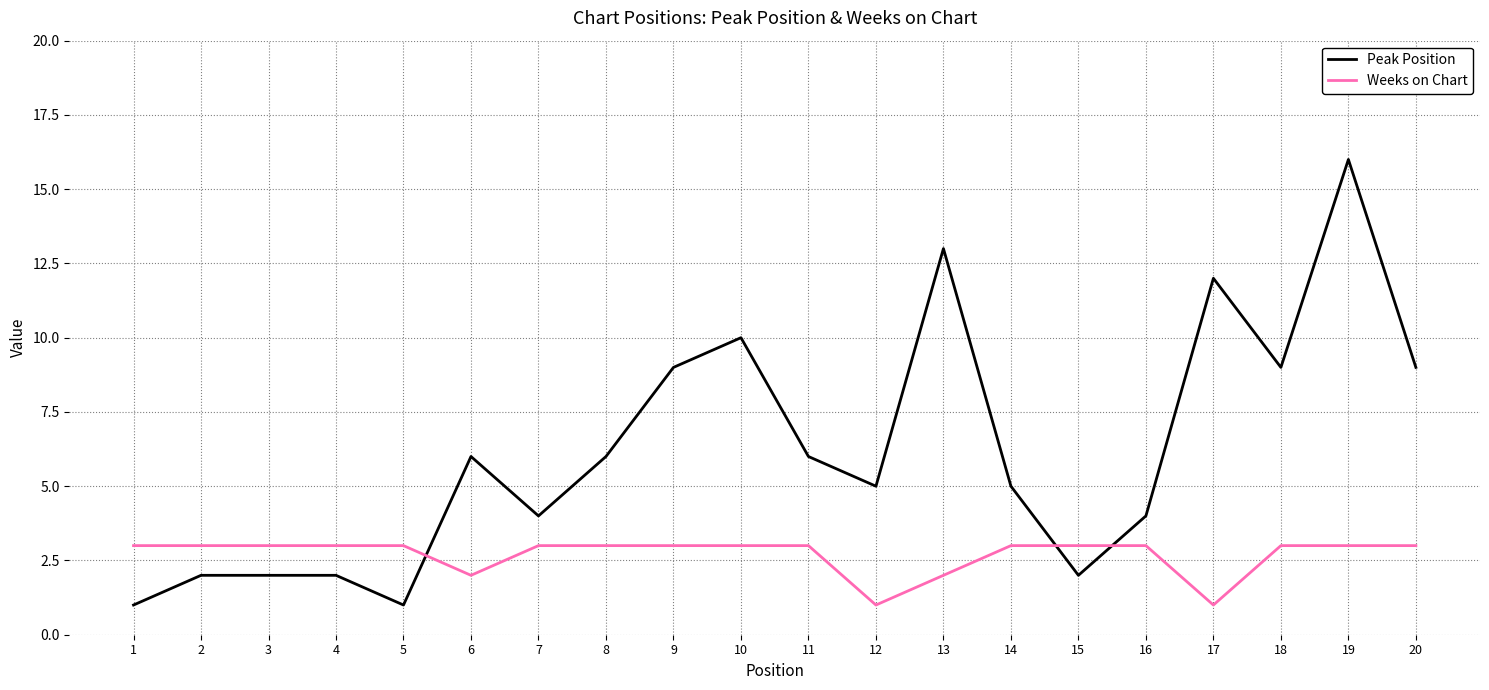

What are all the series names shown in the legend?

Peak Position, Weeks on Chart